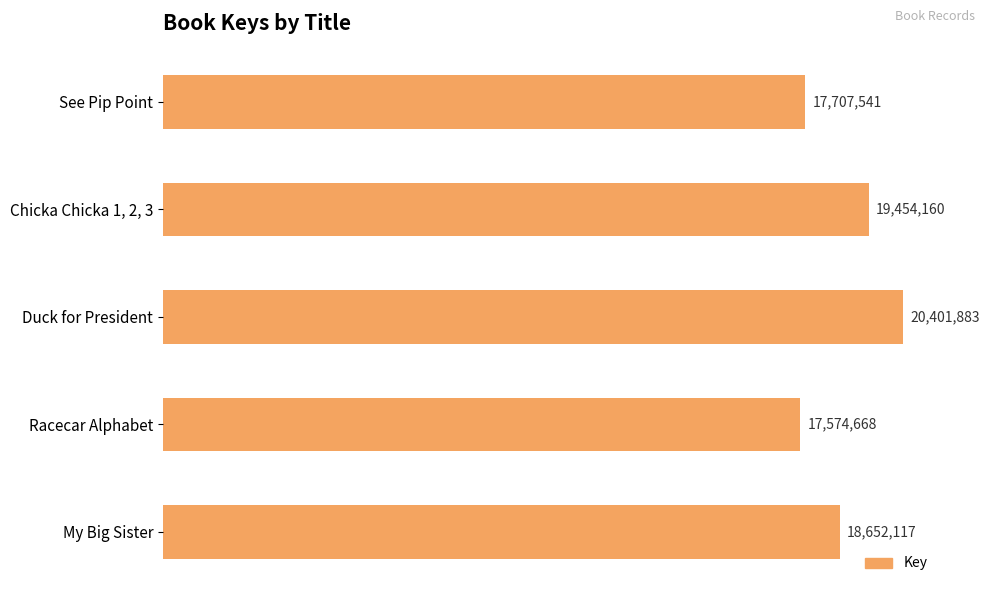

List the labels in order of value, smallest first.

Racecar Alphabet, See Pip Point, My Big Sister, Chicka Chicka 1, 2, 3, Duck for President